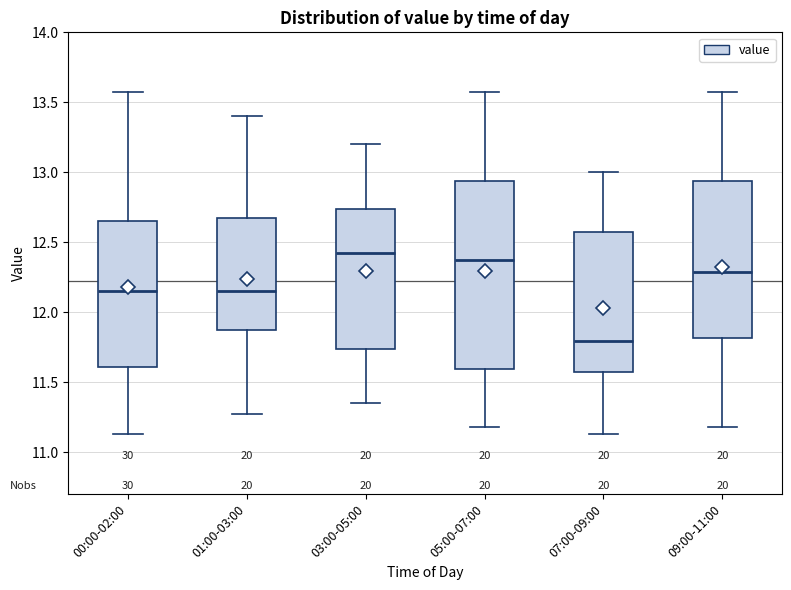

Which box has the lowest median line?

07:00-09:00